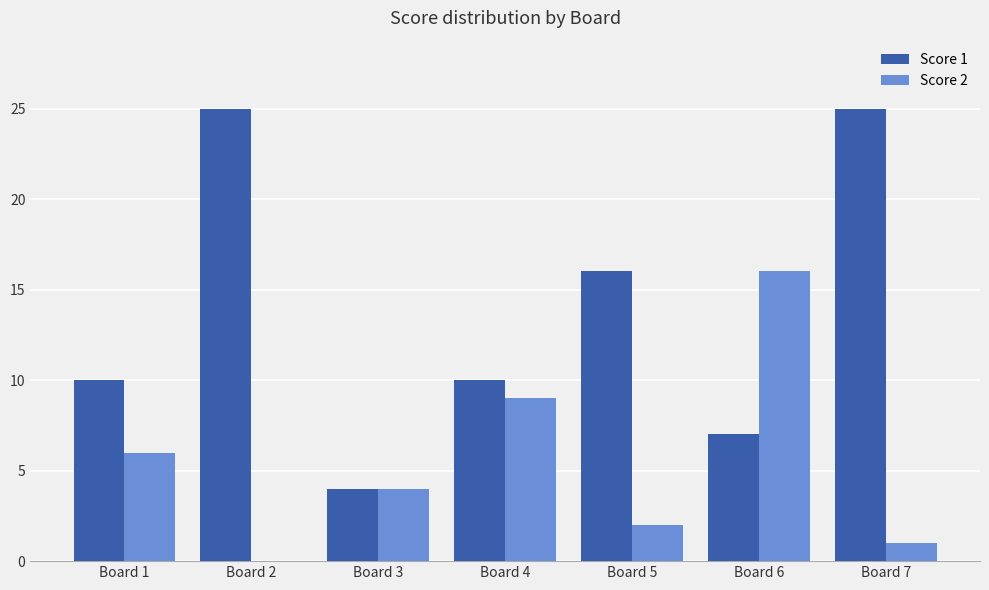

How many groups of bars are there?

7